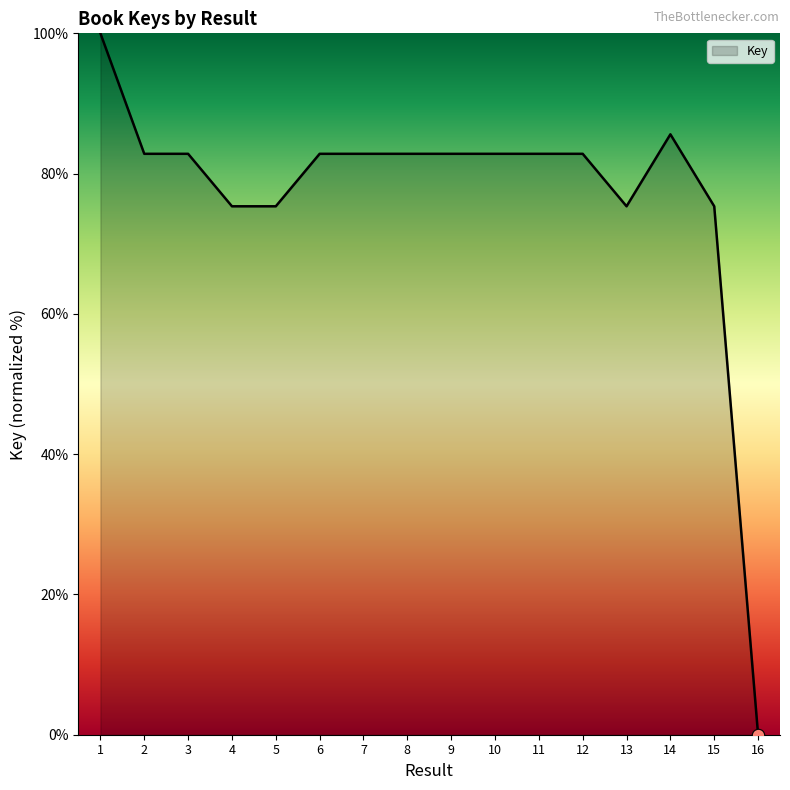

Which has a higher value, 2 or 5?

2